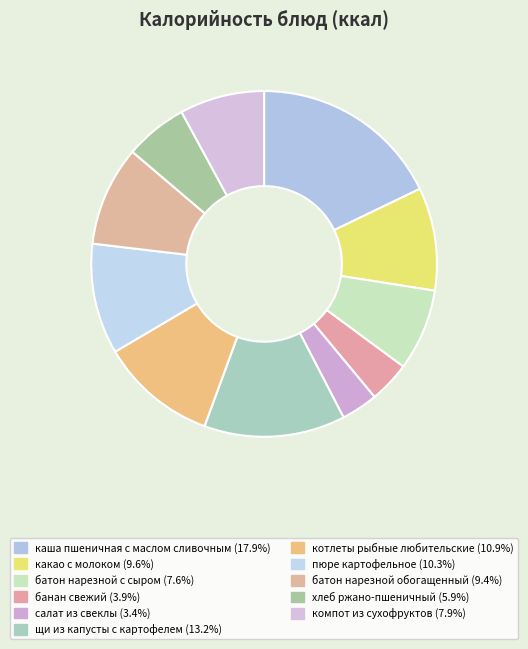

How many slices are in this pie chart?

11